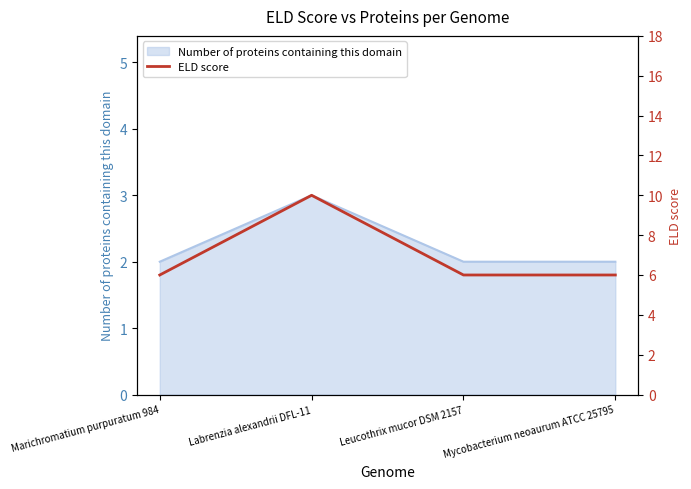

Does the chart display data point markers on the line(s)?

No